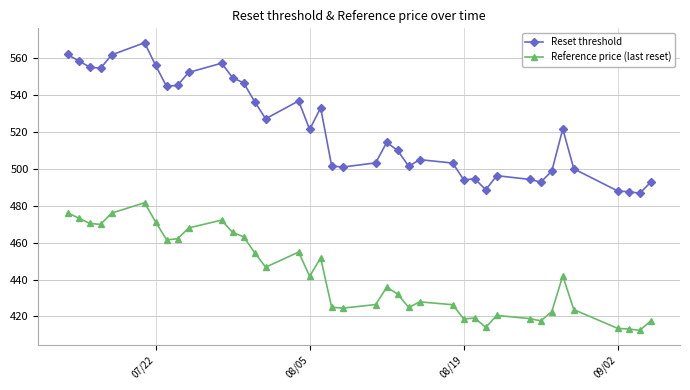

Which series has the largest total across all categories?

Reset threshold